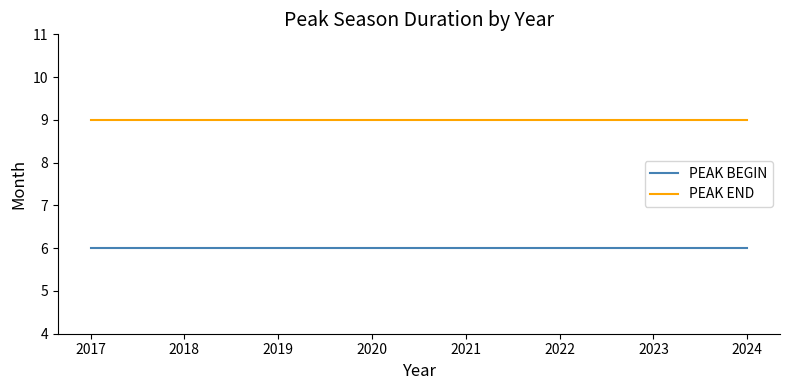

What are all the series names shown in the legend?

PEAK BEGIN, PEAK END